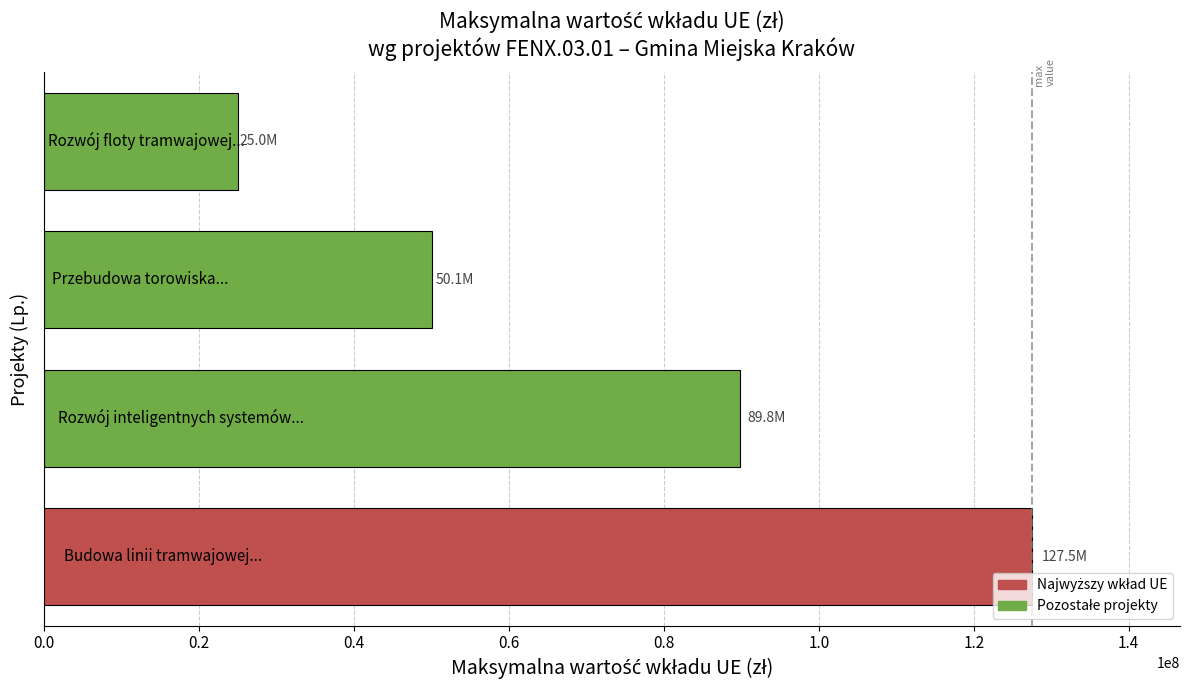

How many bars are there in total?

4